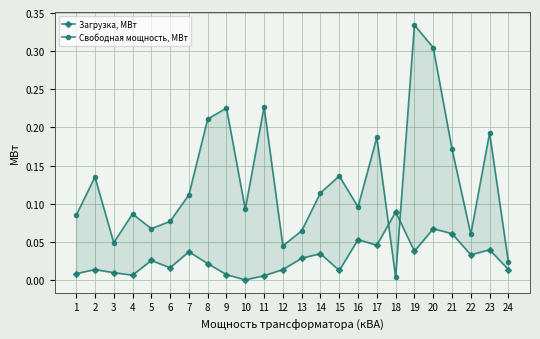

What is the difference between the maximum and second lowest values in the Свободная мощность, МВт series?

0.3